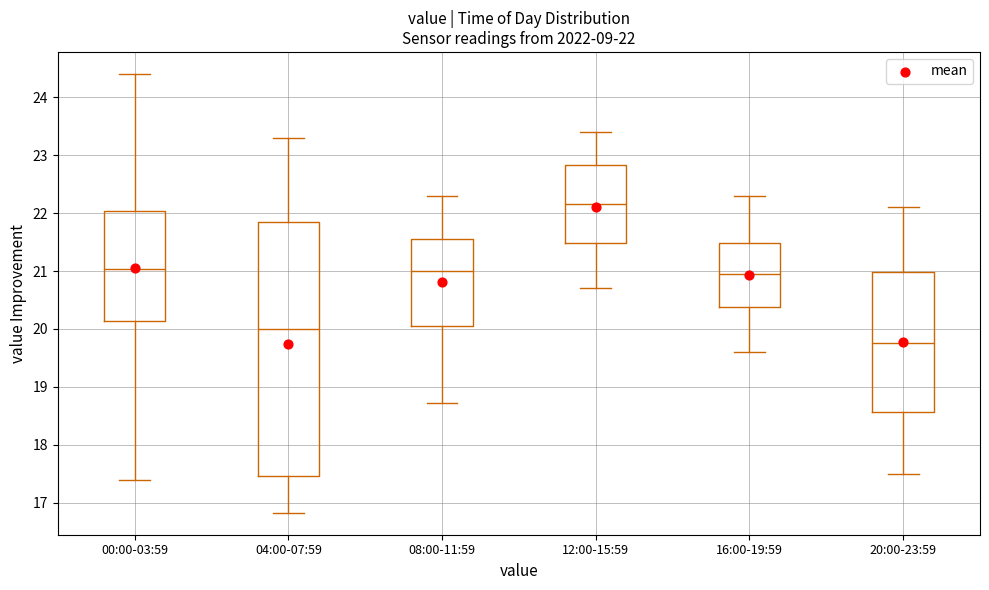

Which box's median line is the lowest?

20:00-23:59